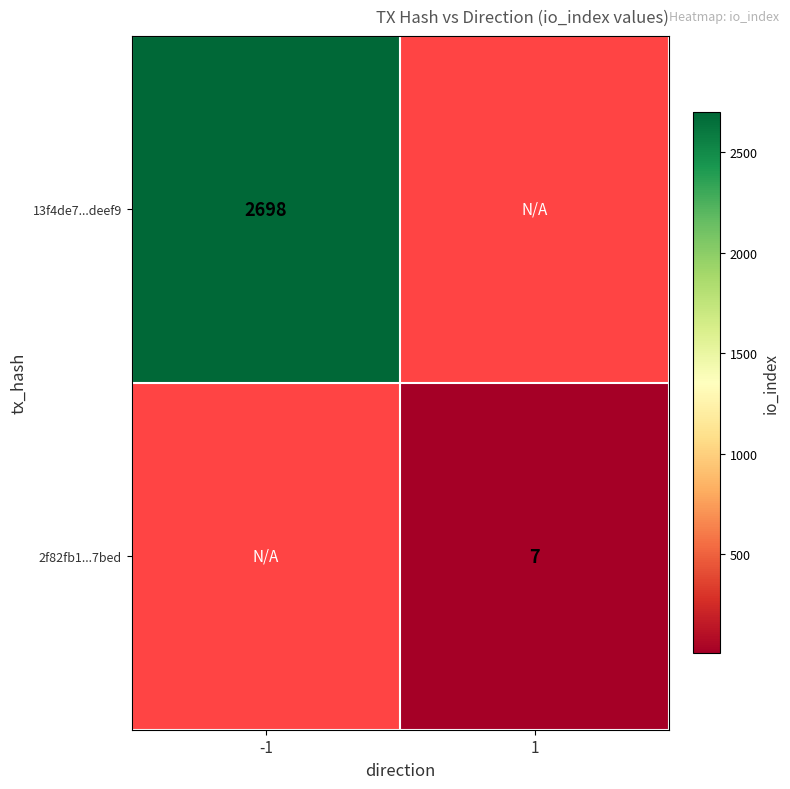

The 13f4de7...deef9 series shows 2698 at -1. True or false?

True